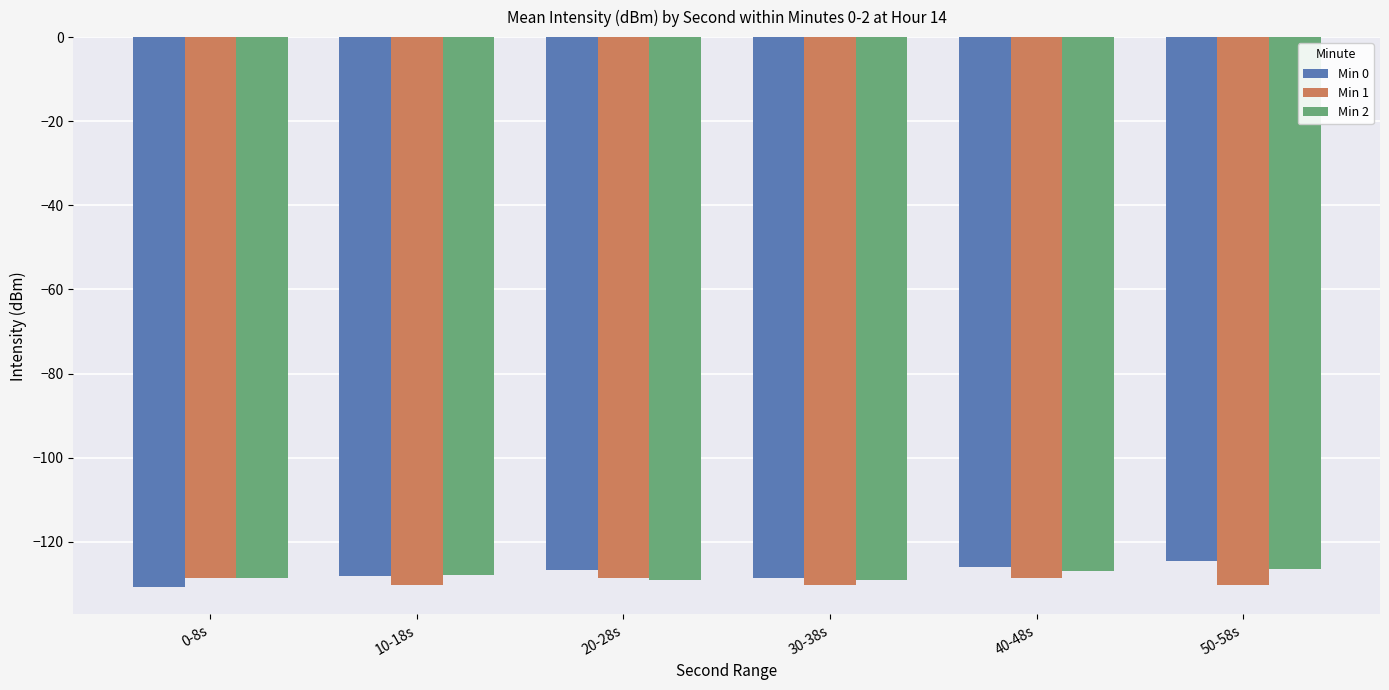

What is the lowest value of the Min 2 series?

-129.2